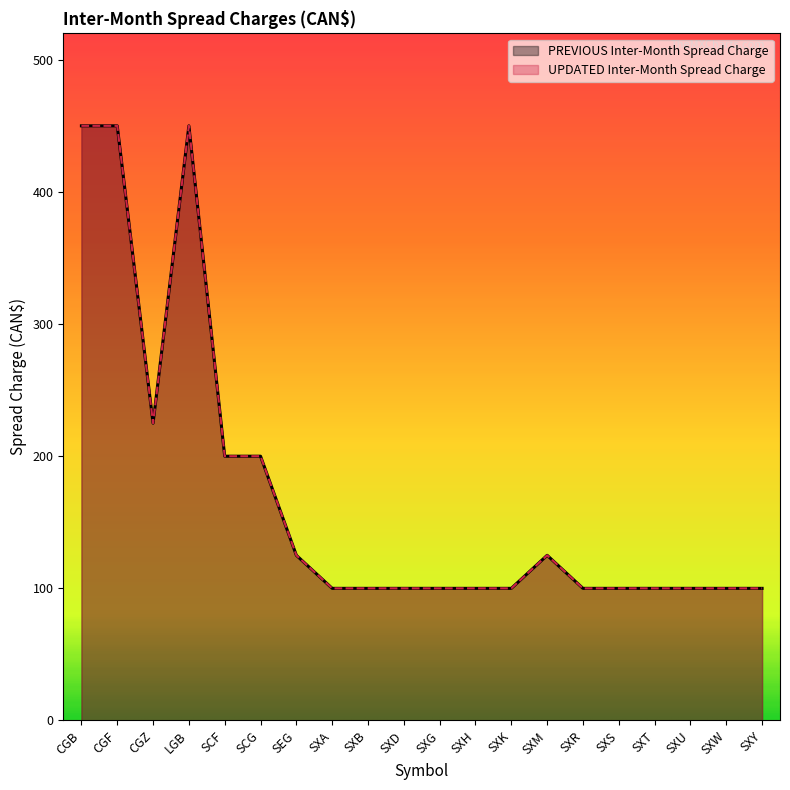

At SXH, list the series in order from largest to smallest.

PREVIOUS Inter-Month Spread Charge, UPDATED Inter-Month Spread Charge